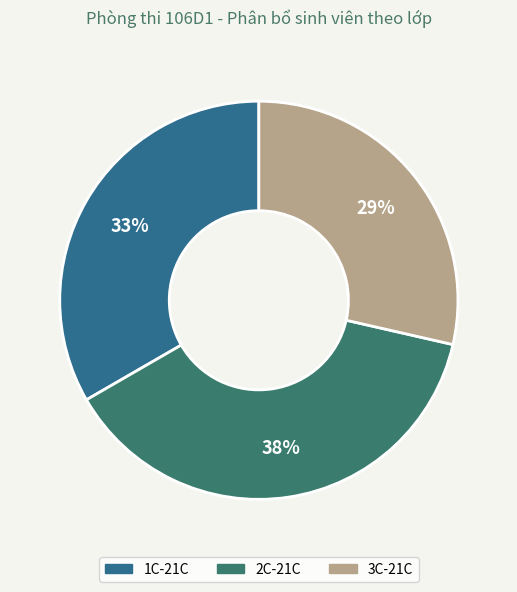

Is there a majority slice in this chart?

No